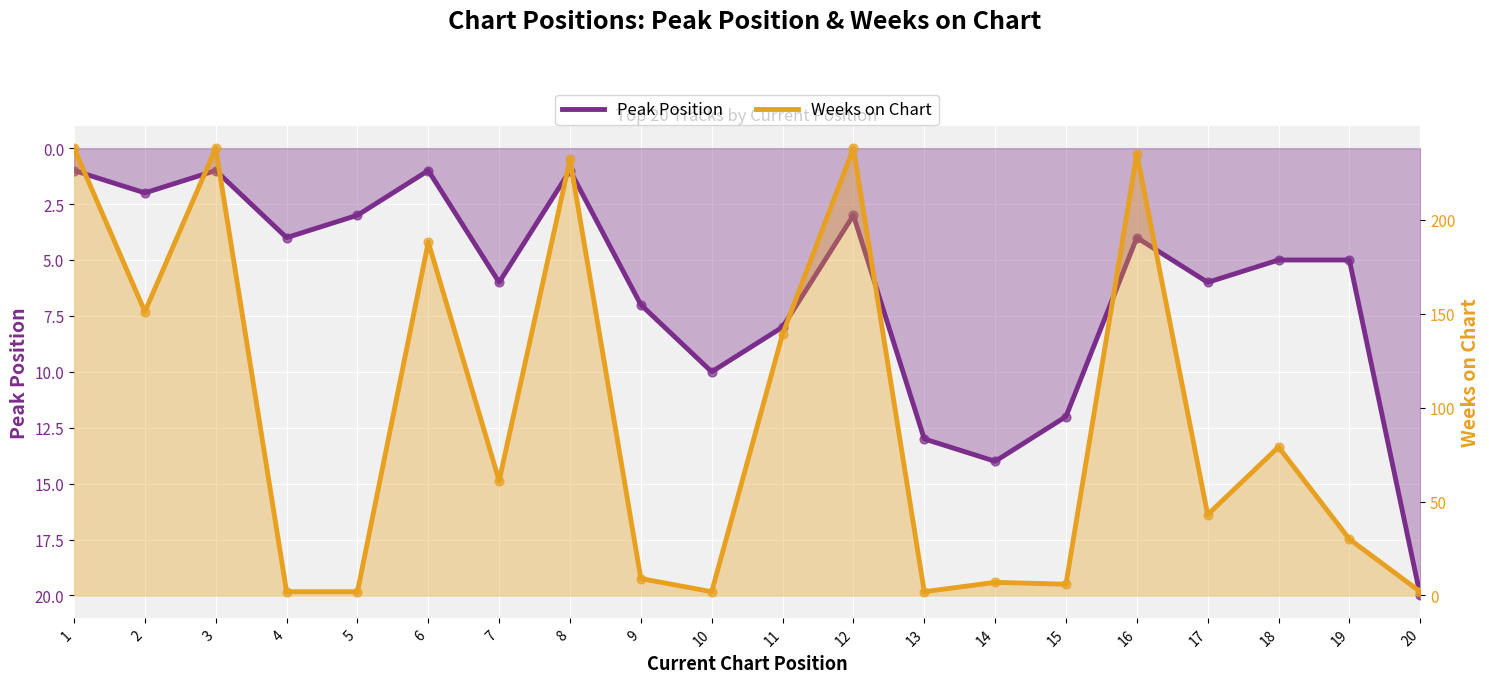

At which category is the sum across all series the highest?

12